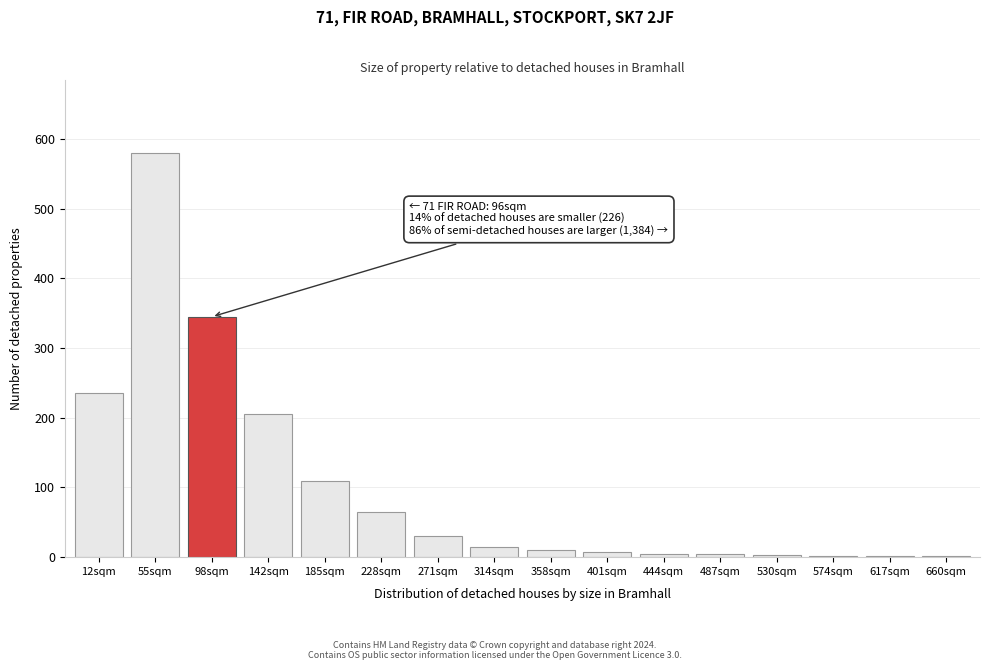

What is the greatest value displayed?

580